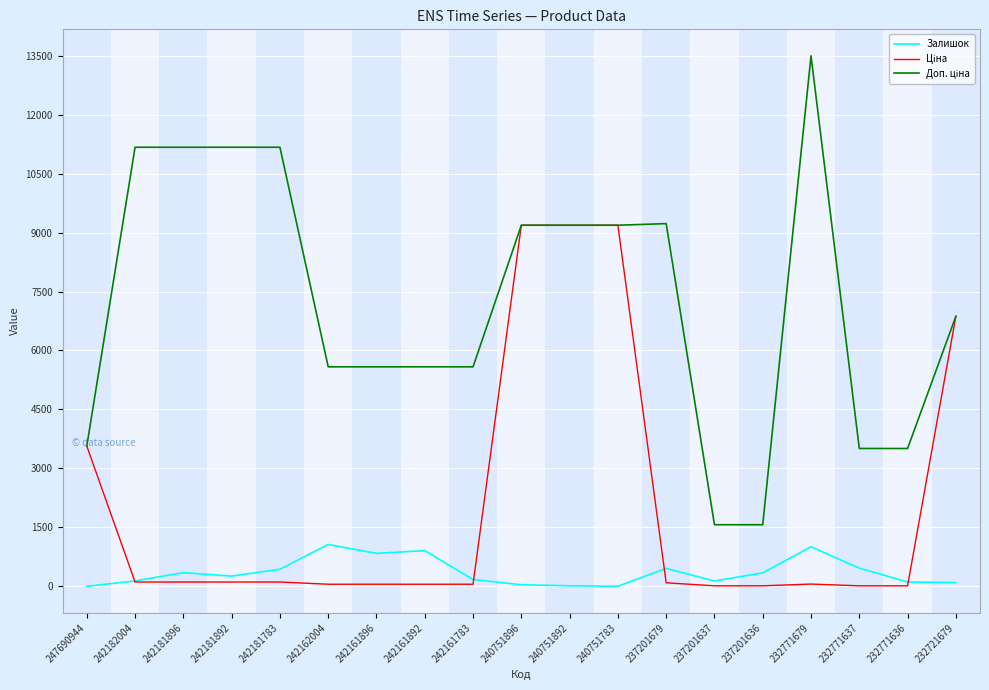

The value of Залишок at 242181896 is 350.0. True or false?

True